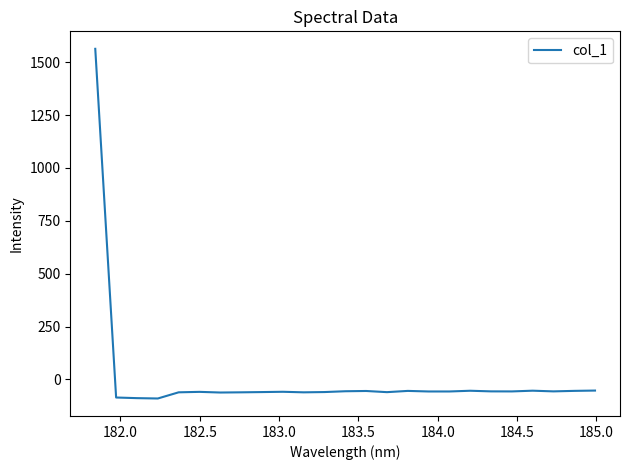

What is the greatest value displayed?

1563.9